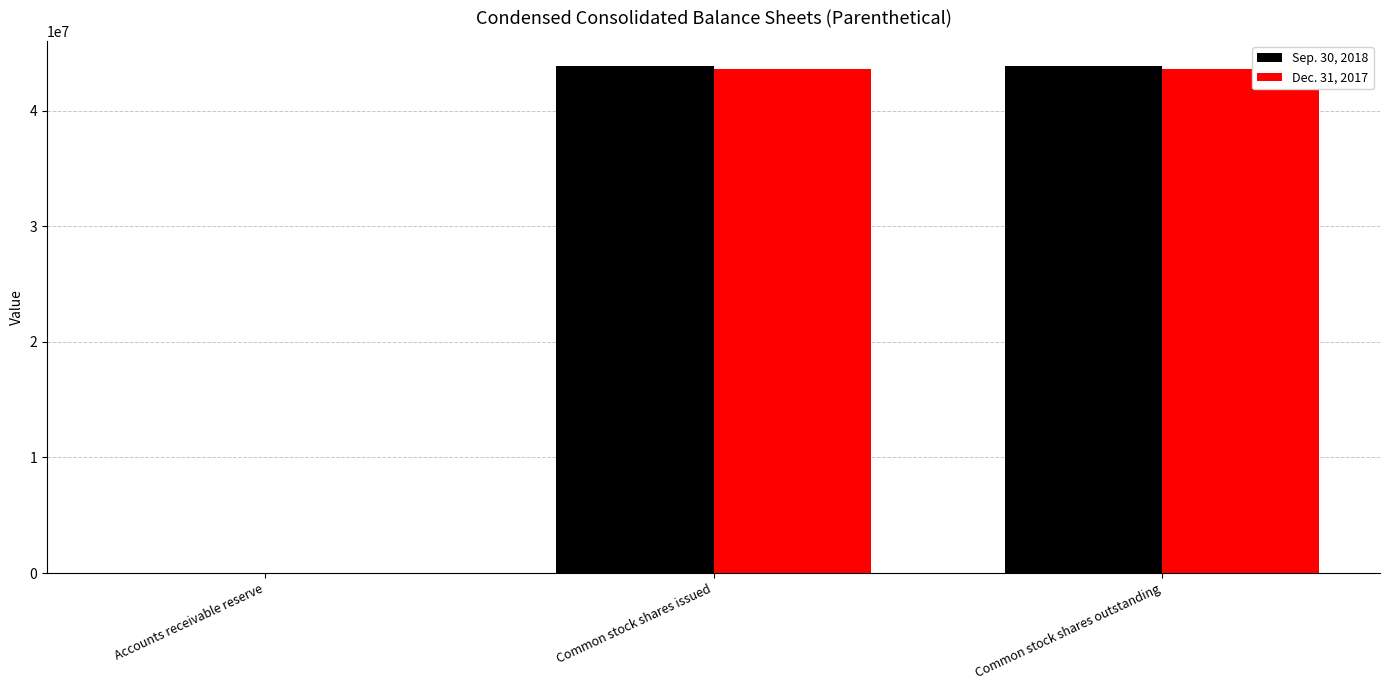

The value of Sep. 30, 2018 at Common stock shares outstanding is 43853389. True or false?

True